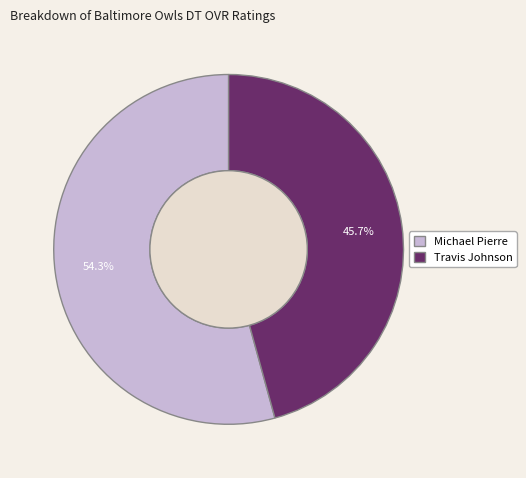

Which slice is the smallest?

Travis Johnson